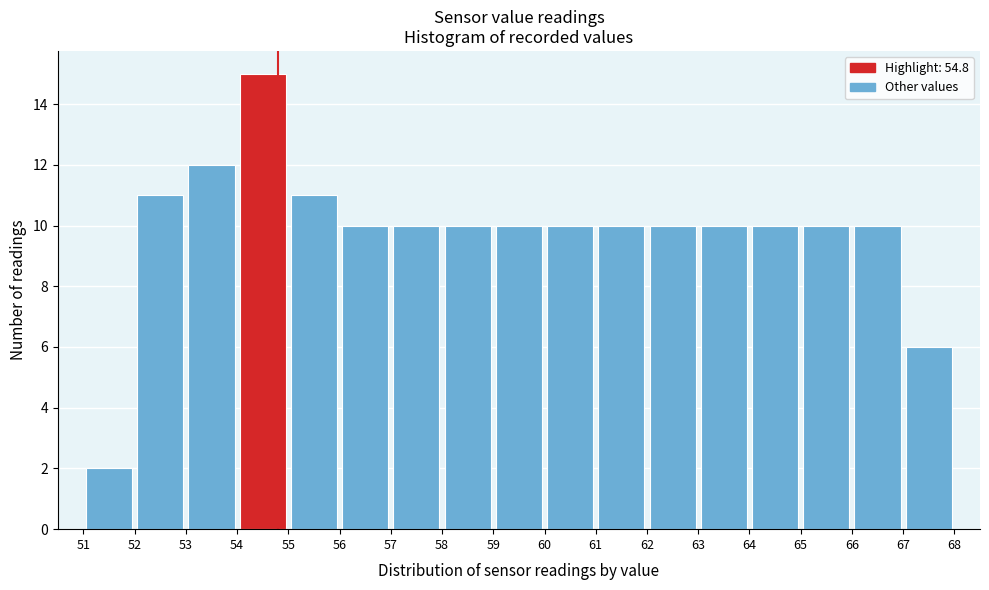

How tall is the bar that spans 58 to 59 on the x-axis? The values are not printed on the chart, so give them approximately, as read against the axis.

10